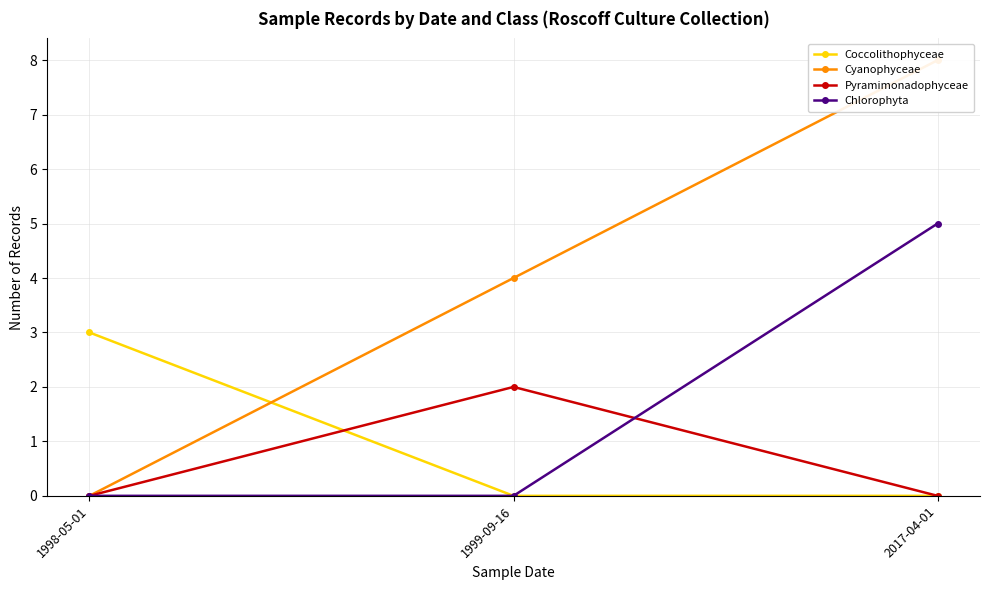

What is the maximum value for Chlorophyta?

5